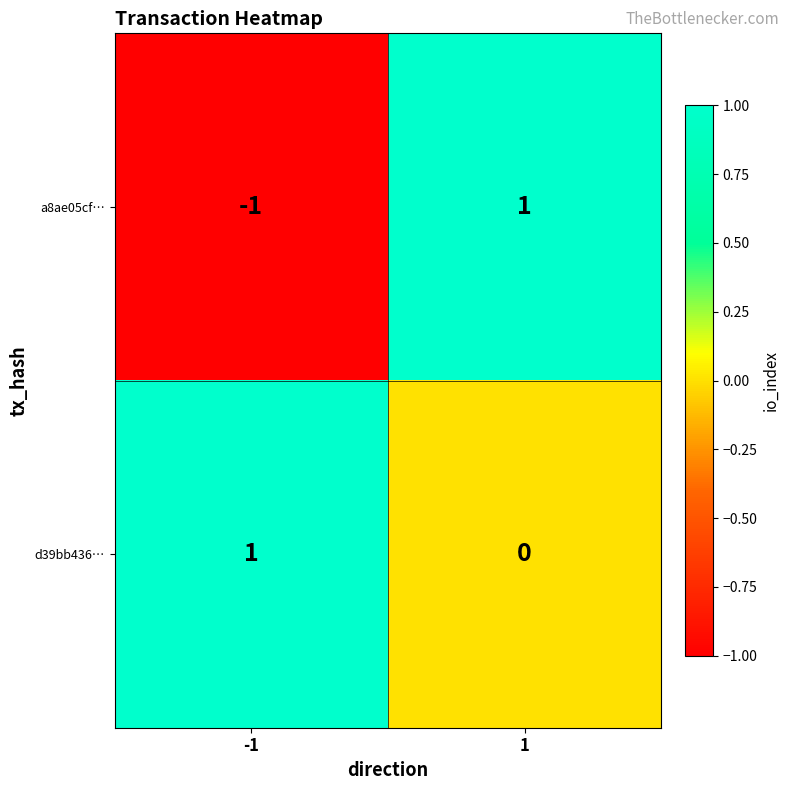

Rank the series at 1 from highest to lowest value.

a8ae05cf…, d39bb436…